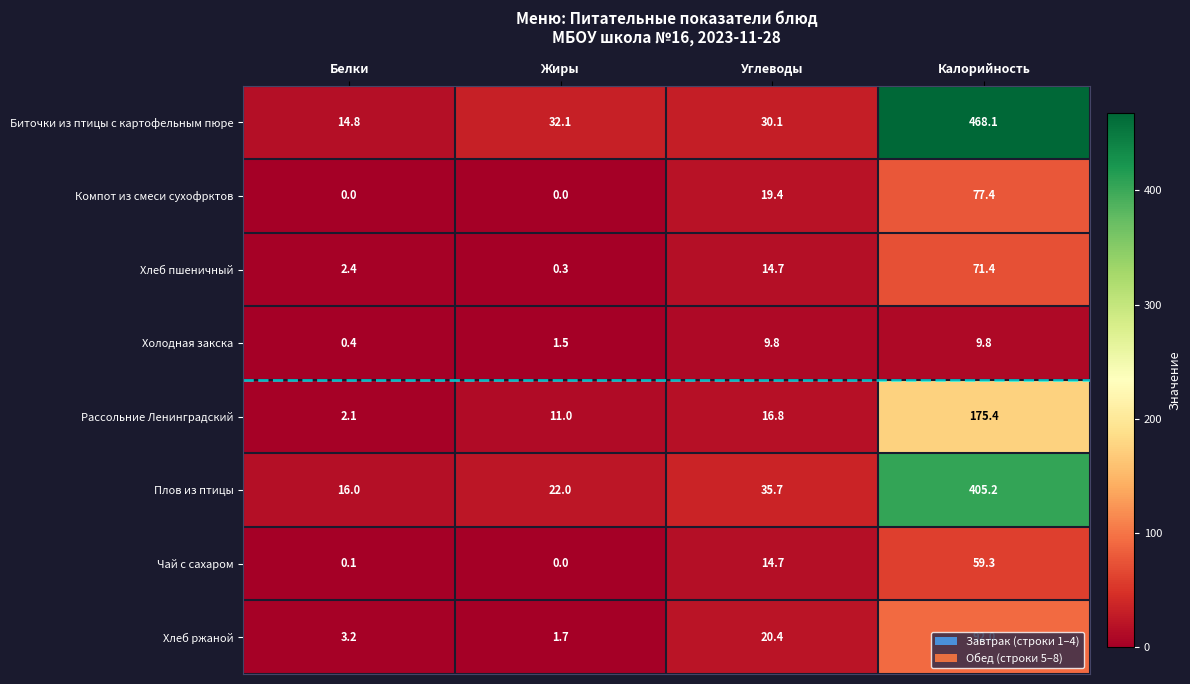

At how many categories does at least one series exceed 202?

1